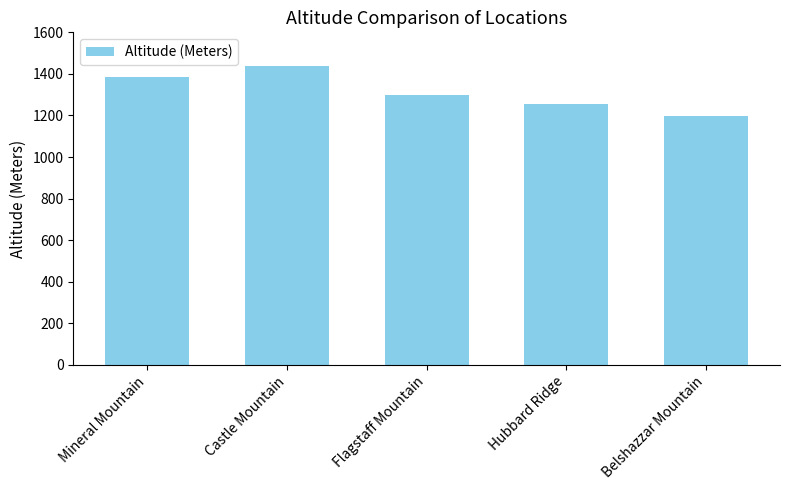

List the labels in order of value, smallest first.

Belshazzar Mountain, Hubbard Ridge, Flagstaff Mountain, Mineral Mountain, Castle Mountain